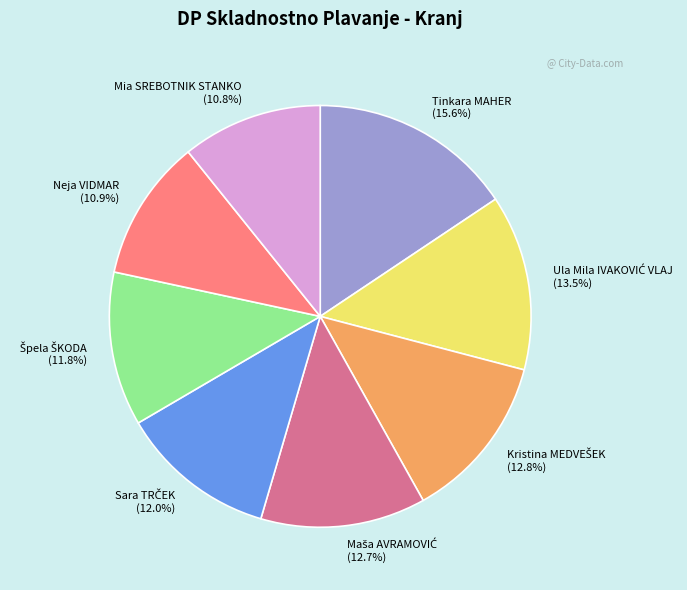

To the nearest percent, what is the difference between the Tinkara MAHER and Neja VIDMAR slice percentages?

5%